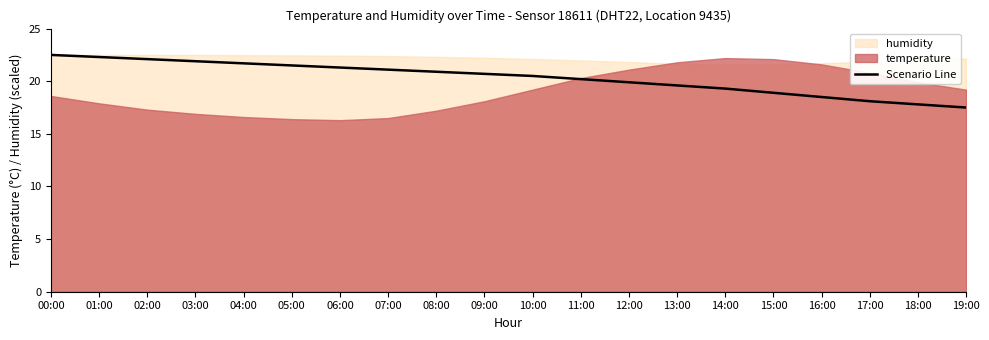

Where is the data nearest to the value 20?

12:00